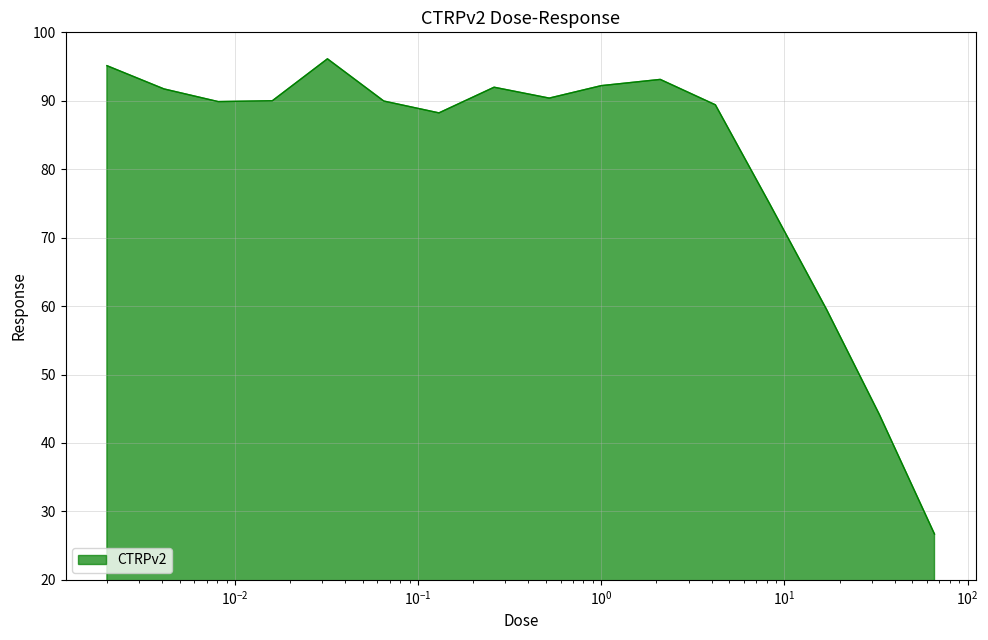

What is the greatest value displayed?

96.1